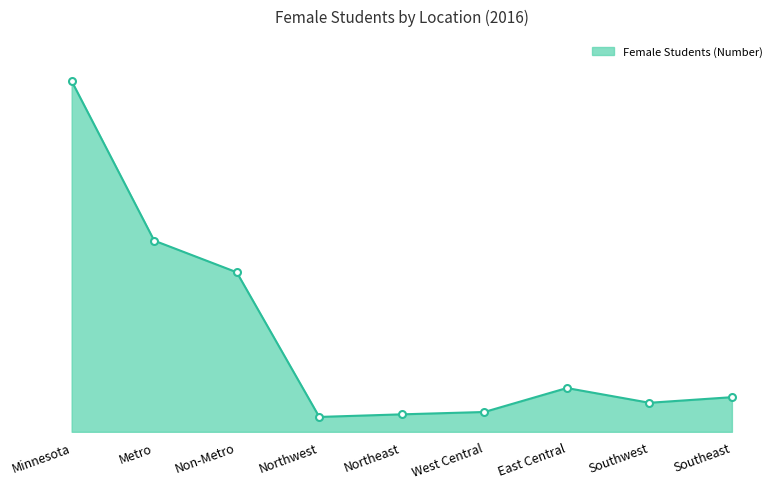

At which category does the chart reach its peak across all series?

Minnesota